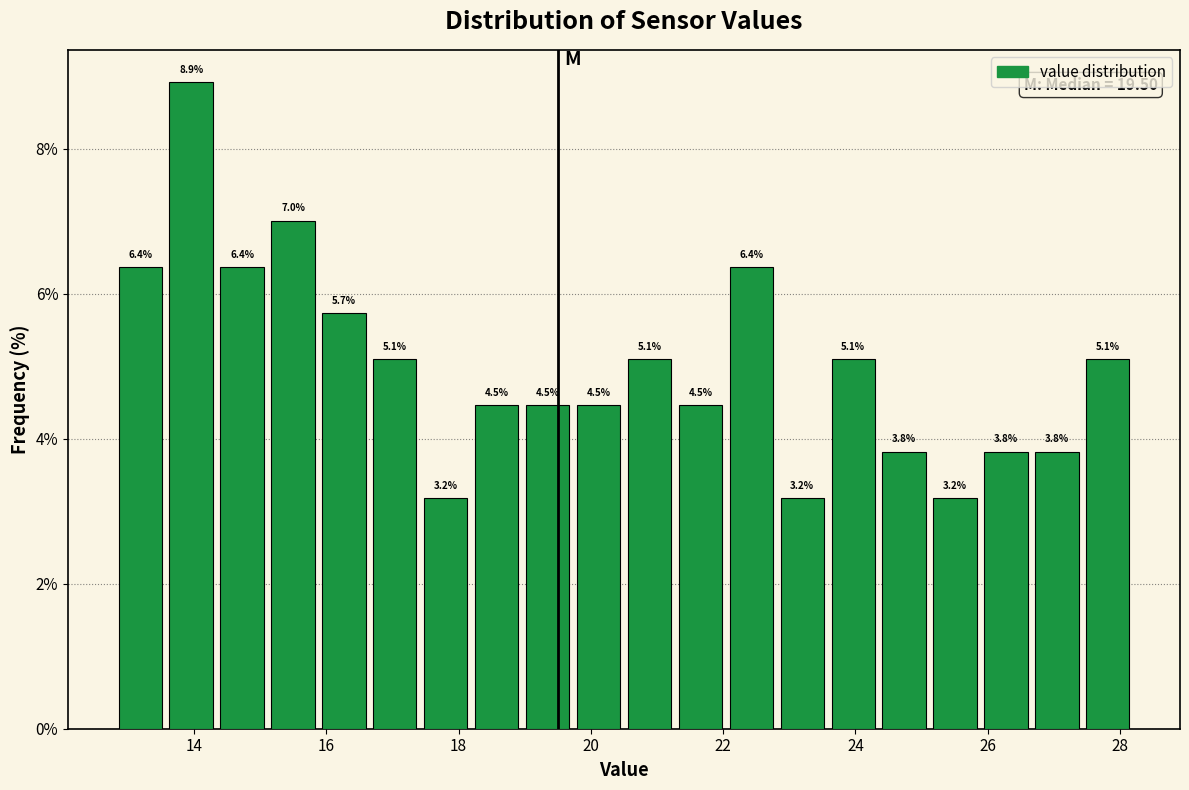

Around what value on the x-axis is the tallest bar? Give the approximate position of its centre, as read against the axis.

14.0